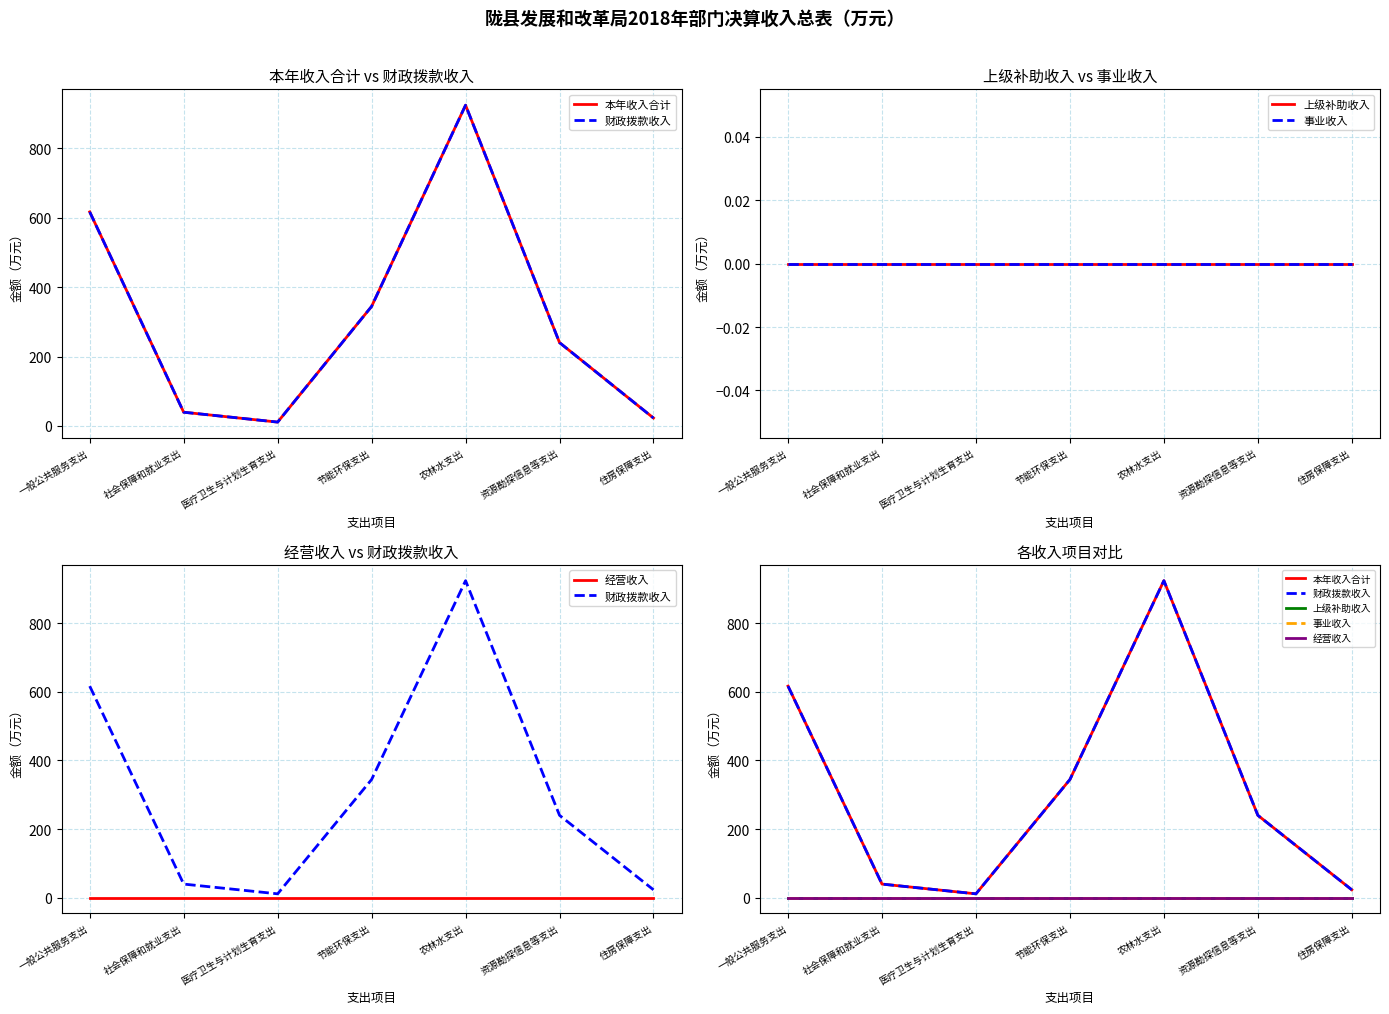

True or false: 事业收入 has more than 2 interior local peaks.

False